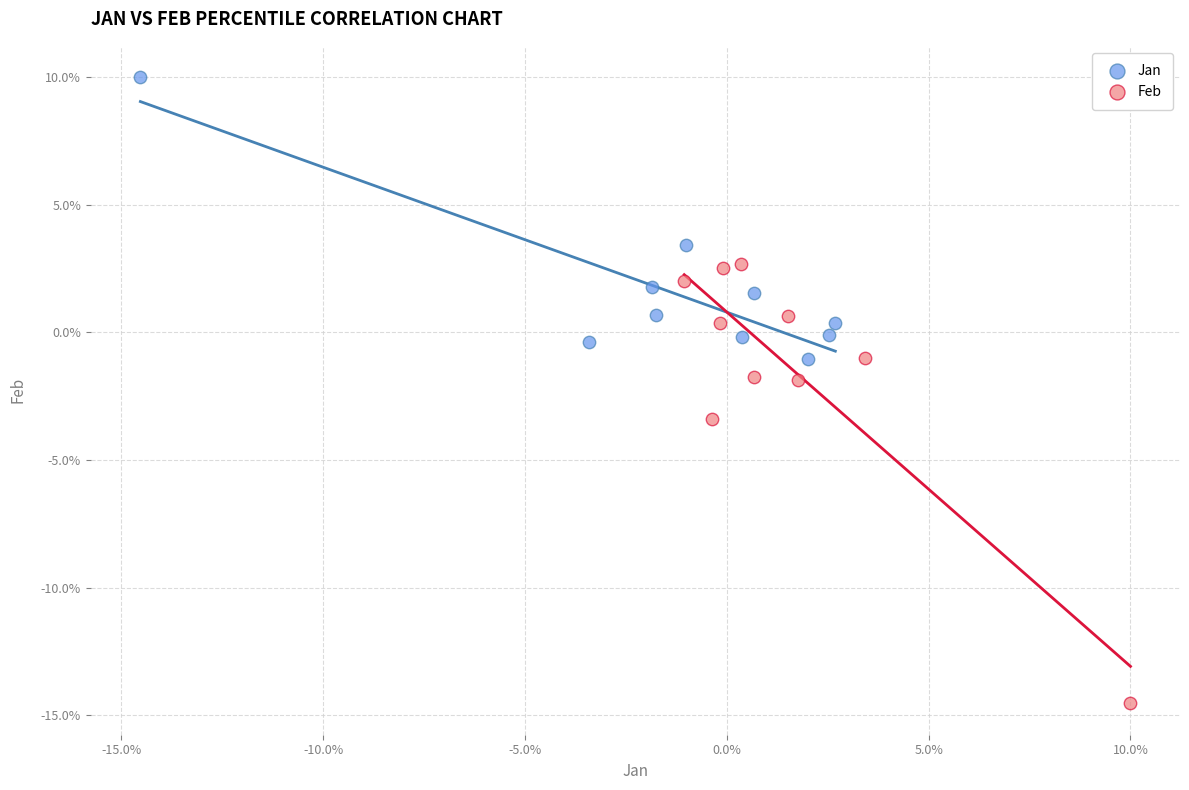

What are all the series names shown in the legend?

Jan, Feb